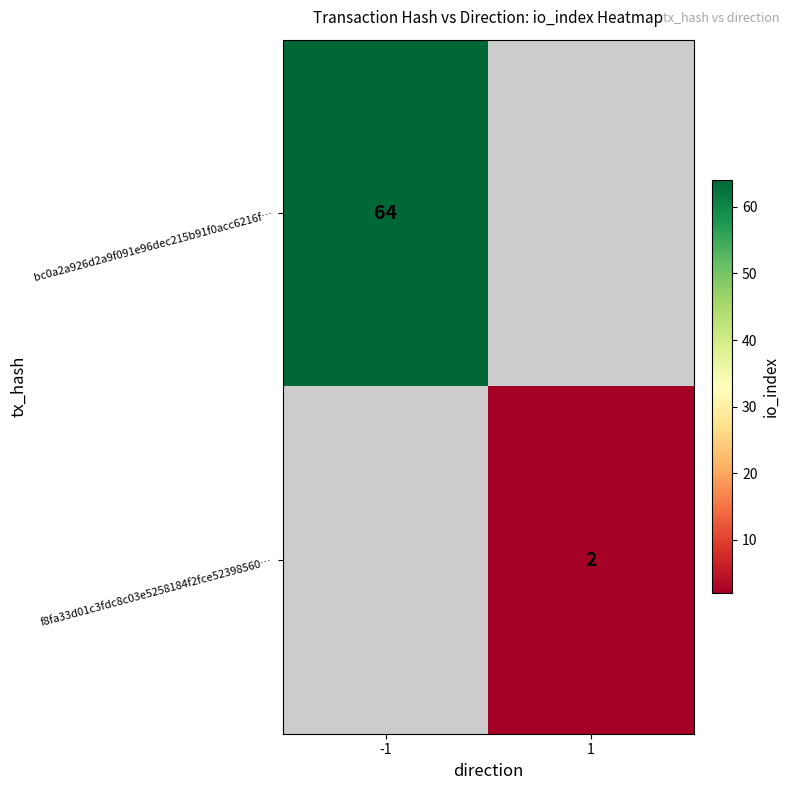

Is the value of bc0a2a926d2a9f091e96dec215b91f0acc6216f… at 1 greater than the value of f8fa33d01c3fdc8c03e5258184f2fce52398560… at 1?

No